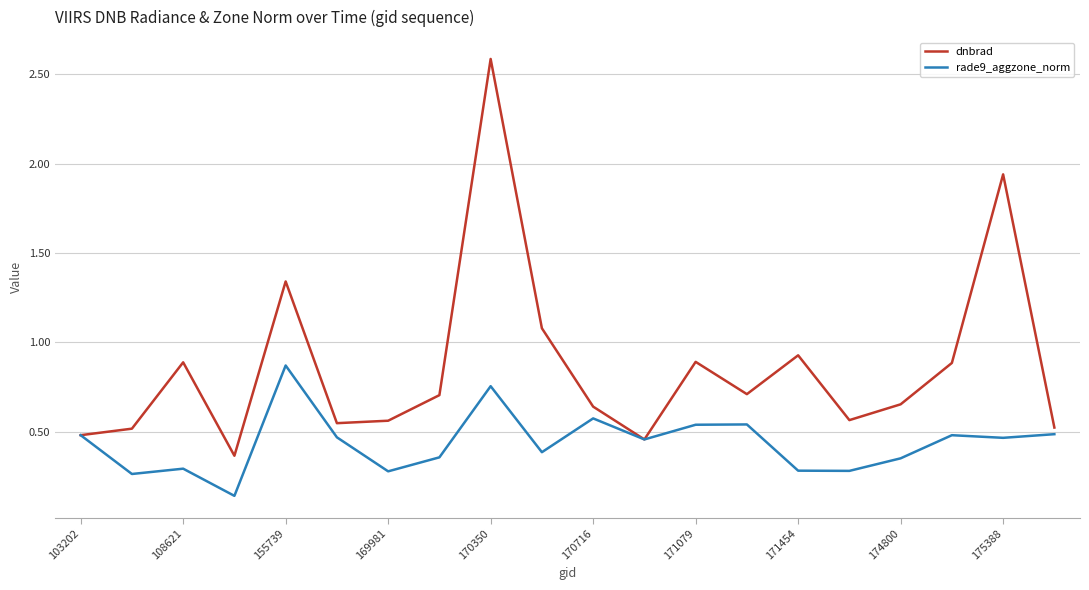

How many lines are shown in the chart?

2